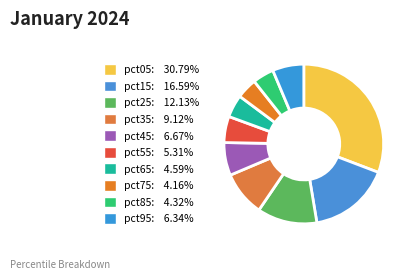

What percentage is the pct75 slice, to the nearest percent?

4%